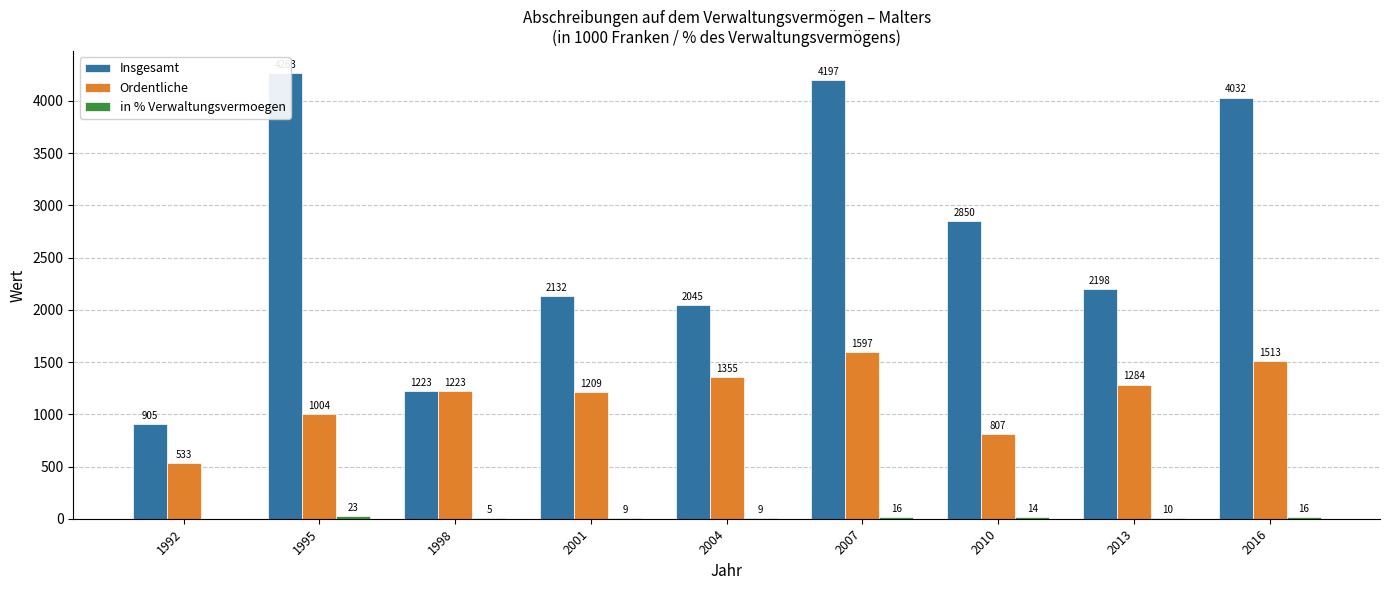

Which label corresponds to the largest value in the chart?

1995